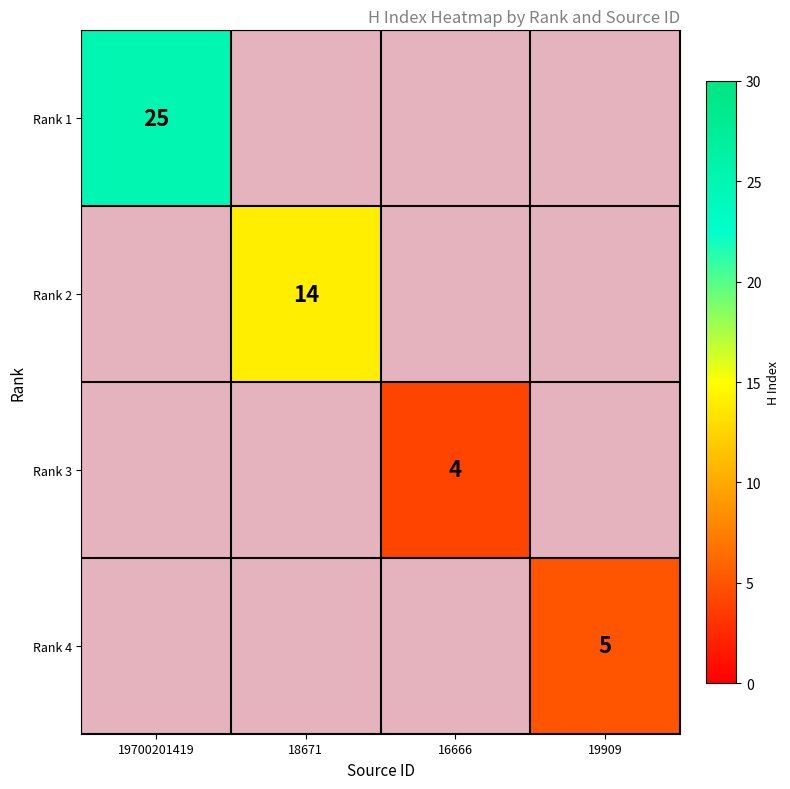

Count the number of categories in the chart.

4